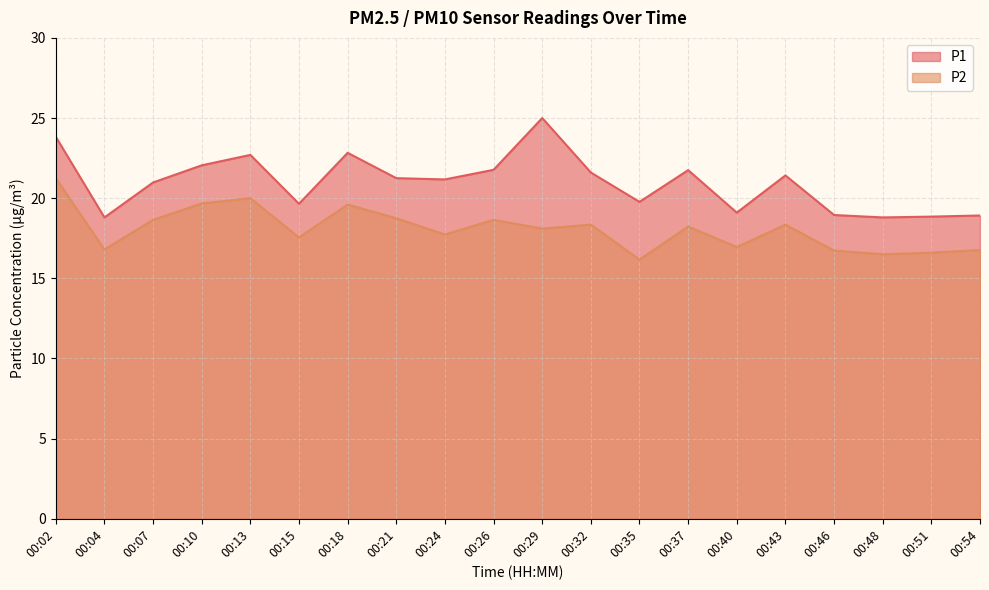

What is the value of the P1 point at the 11th from the left?

25.0